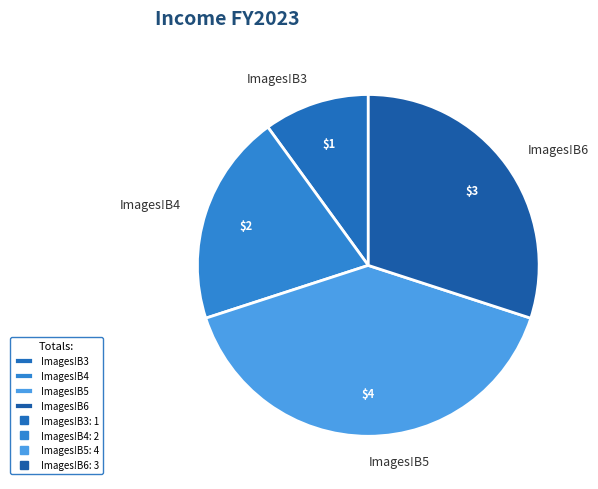

Combined, do Images!B3 and Images!B6 account for over 50%?

No